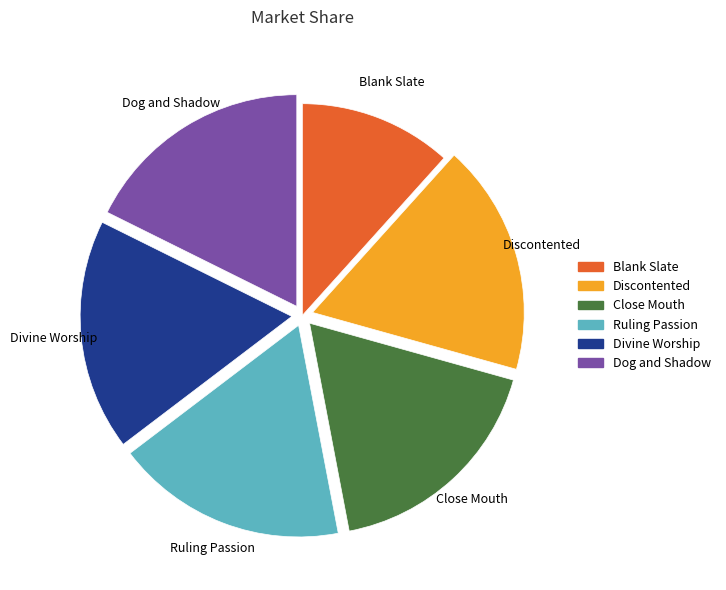

Which category has the smallest portion of the pie?

Blank Slate